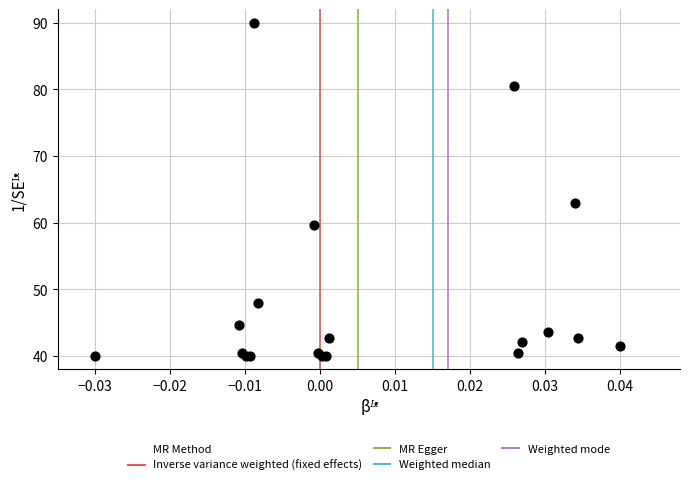

What Y value in the scatter plot is closest to 65?

63.0